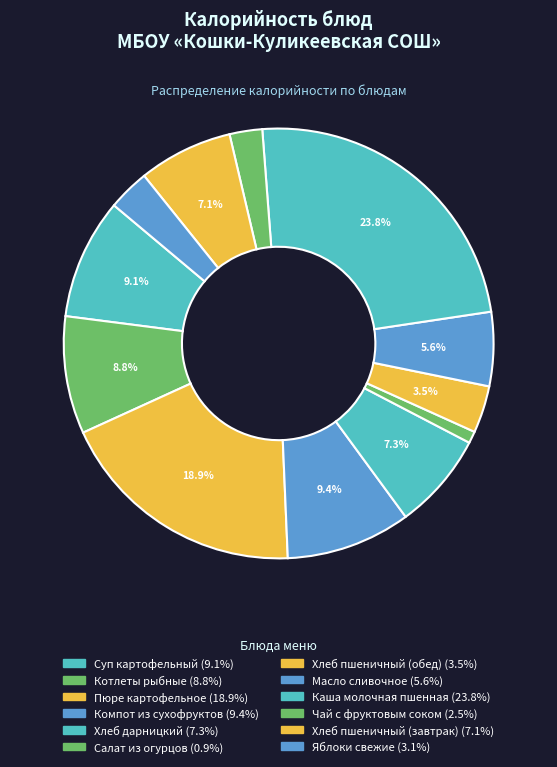

Which category has the smallest portion of the pie?

Салат из огурцов